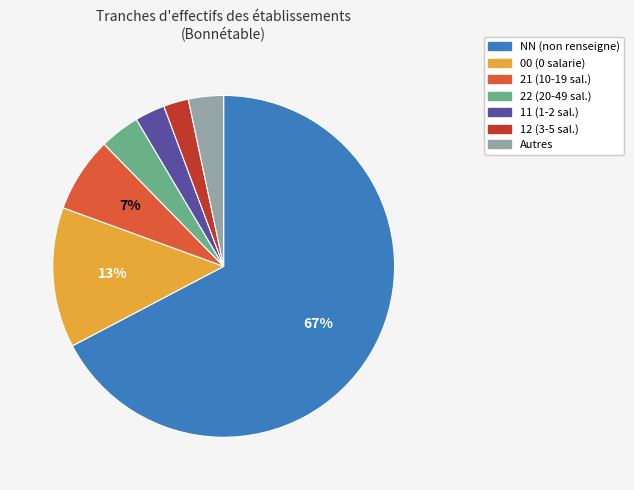

Is there a majority slice in this chart?

Yes